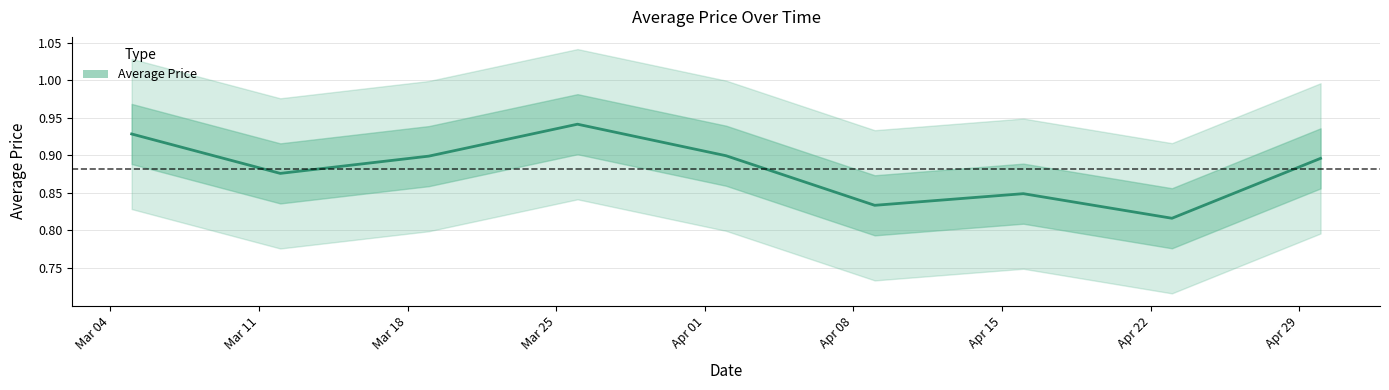

Does the chart have visible grid lines?

Yes